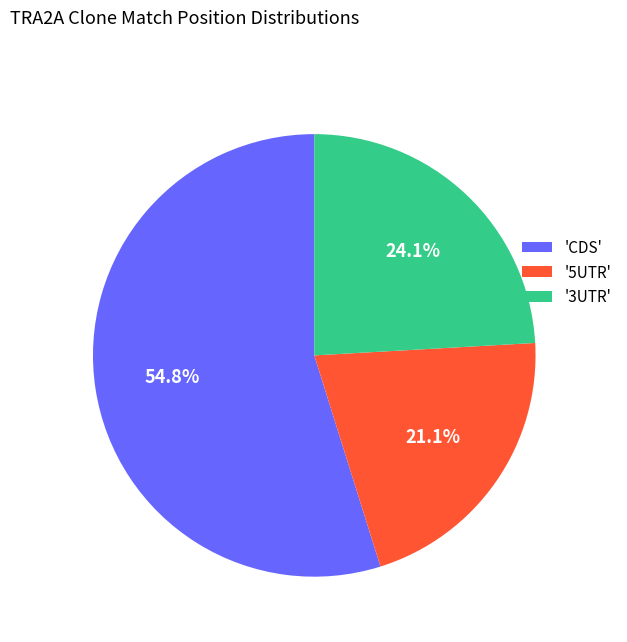

Which slice is the largest?

'CDS'